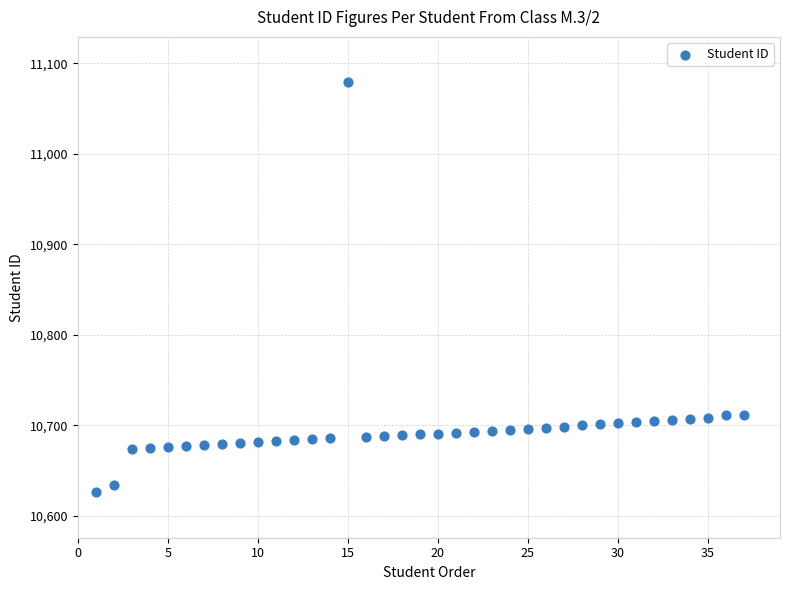

What is the range of X values (max minus min)?

36